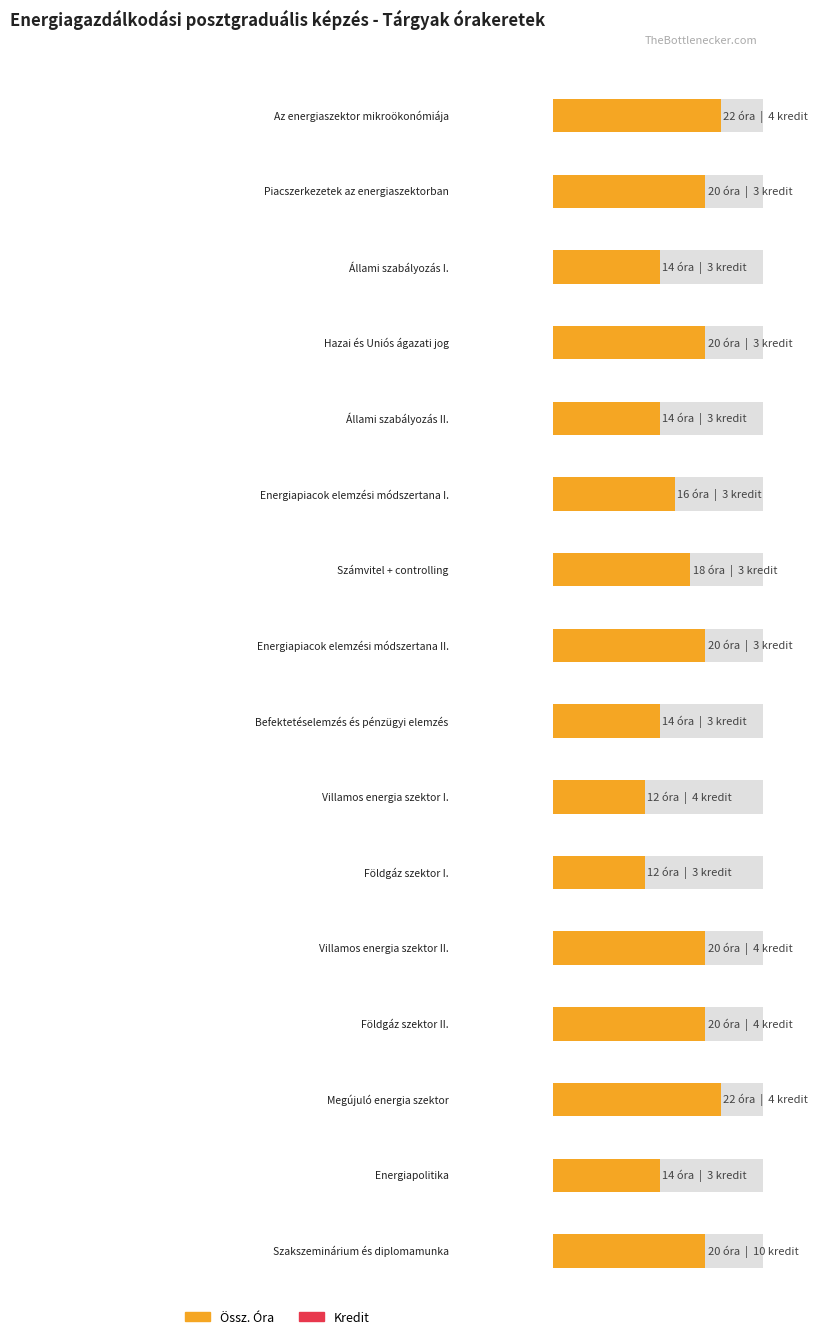

How many data points are less than 20?

8